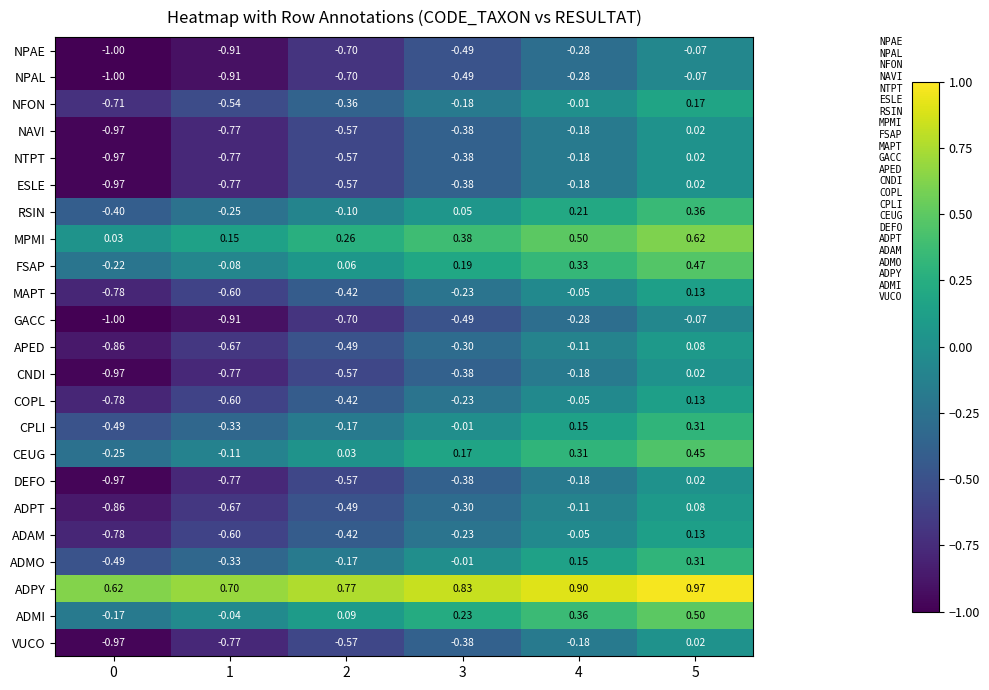

Is the value of ADPY at 1 greater than the value of MPMI at 0?

Yes